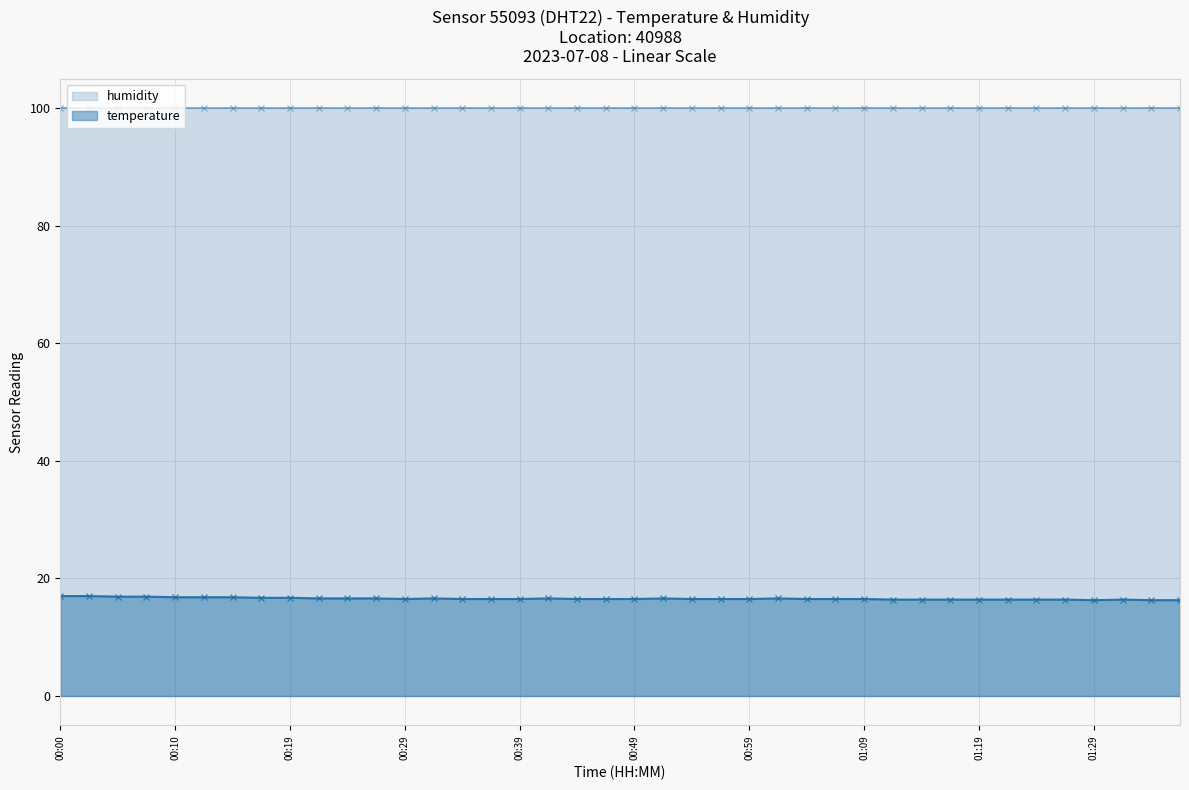

What is the difference between the maximum and second lowest values?

0.7